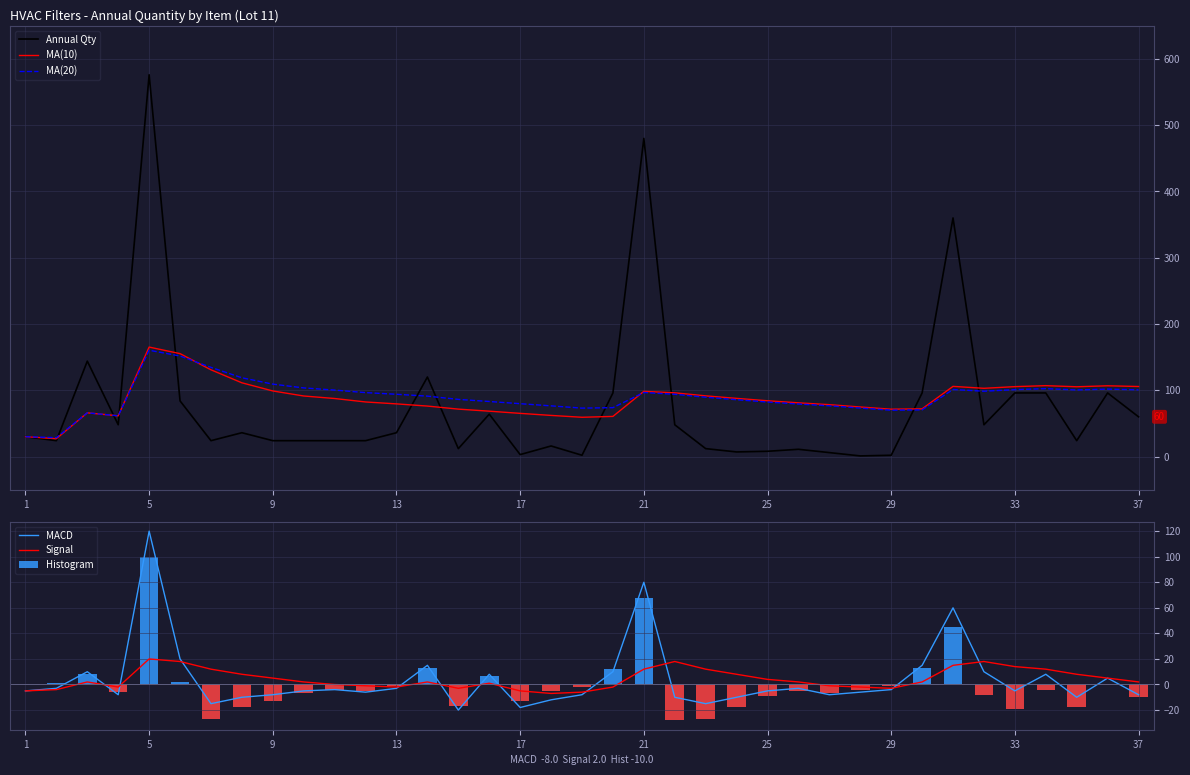

The MA(20) series shows 76.6 at 26. True or false?

True